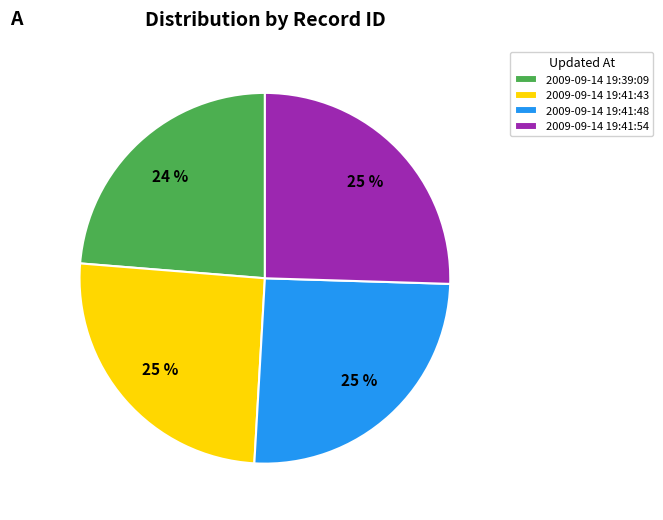

The 2009-09-14 19:41:54 slice represents 25% of the pie. True or false?

True